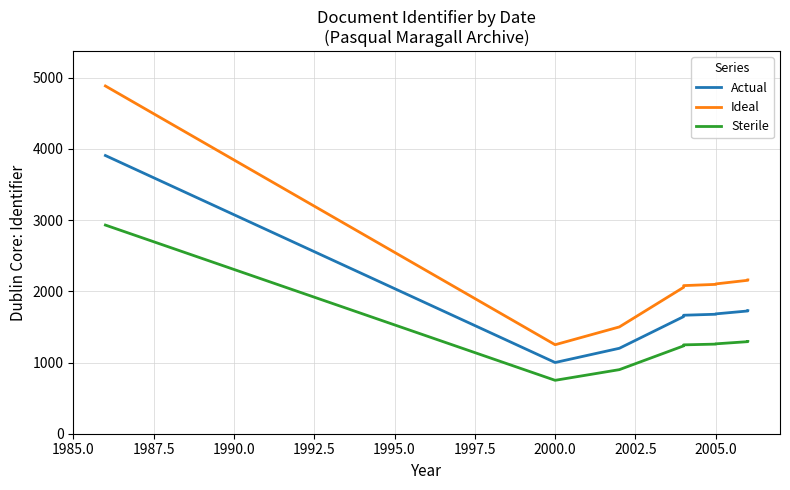

True or false: Sterile and Actual cross at least once.

False